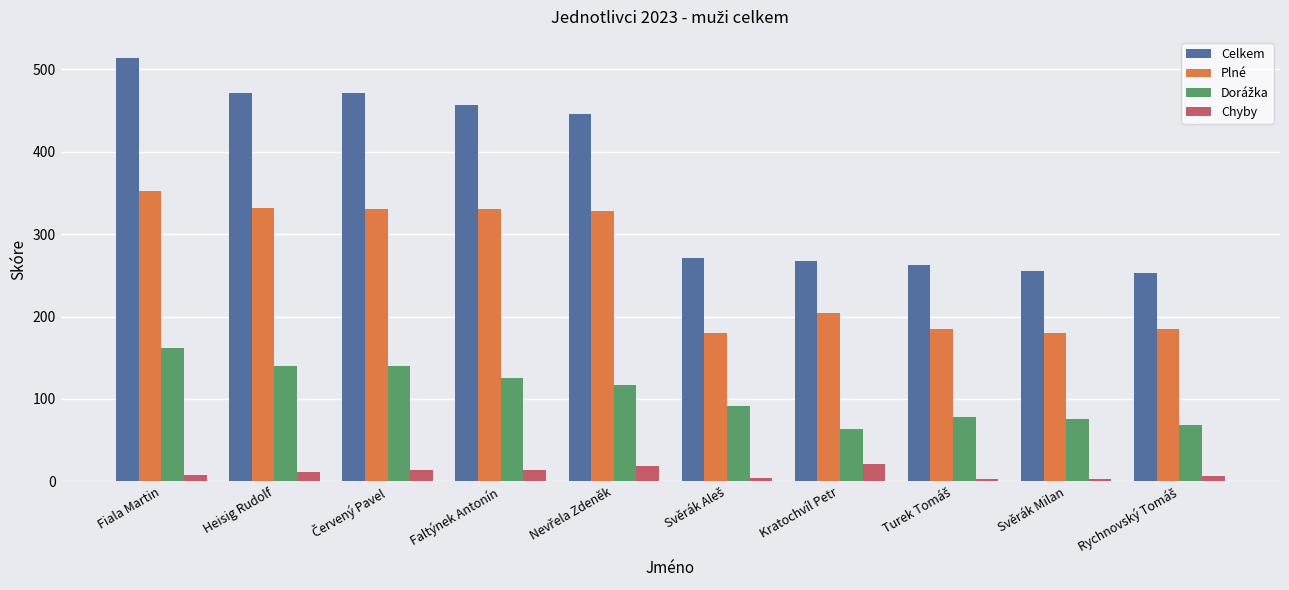

Which label corresponds to the largest value in the chart?

Fiala Martin